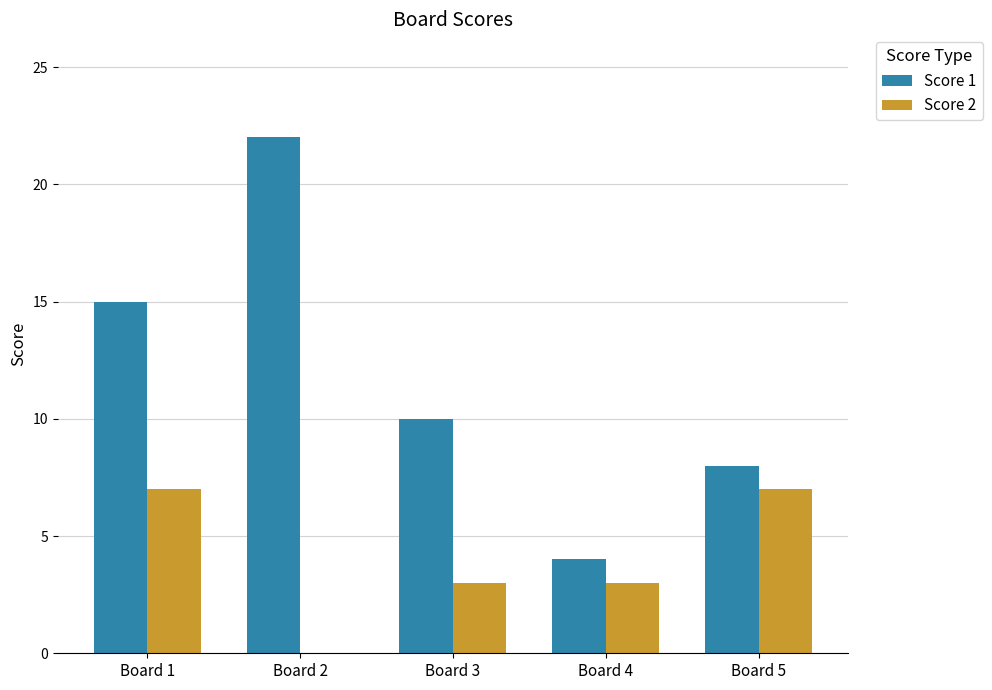

At which label is Score 1 closest to 13?

Board 1